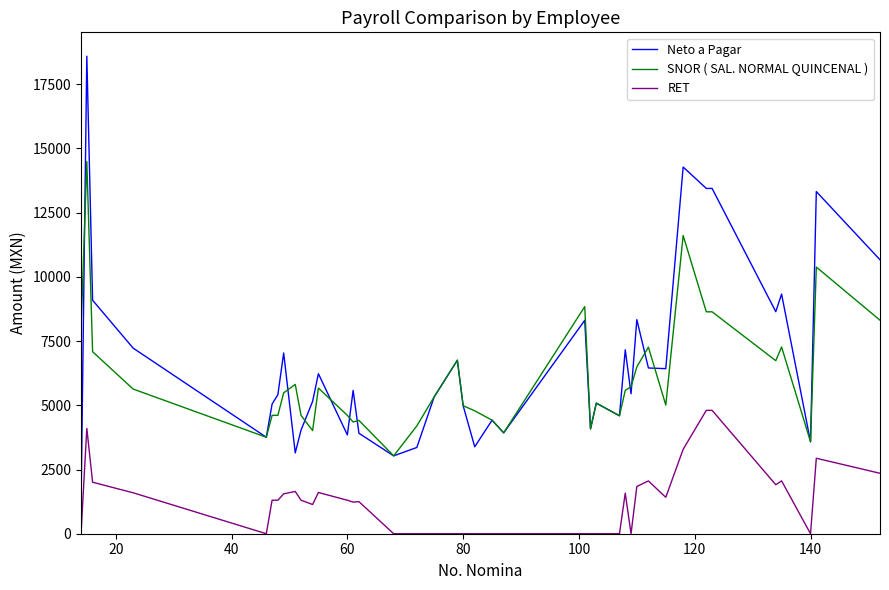

Does the chart display data point markers on the line(s)?

No